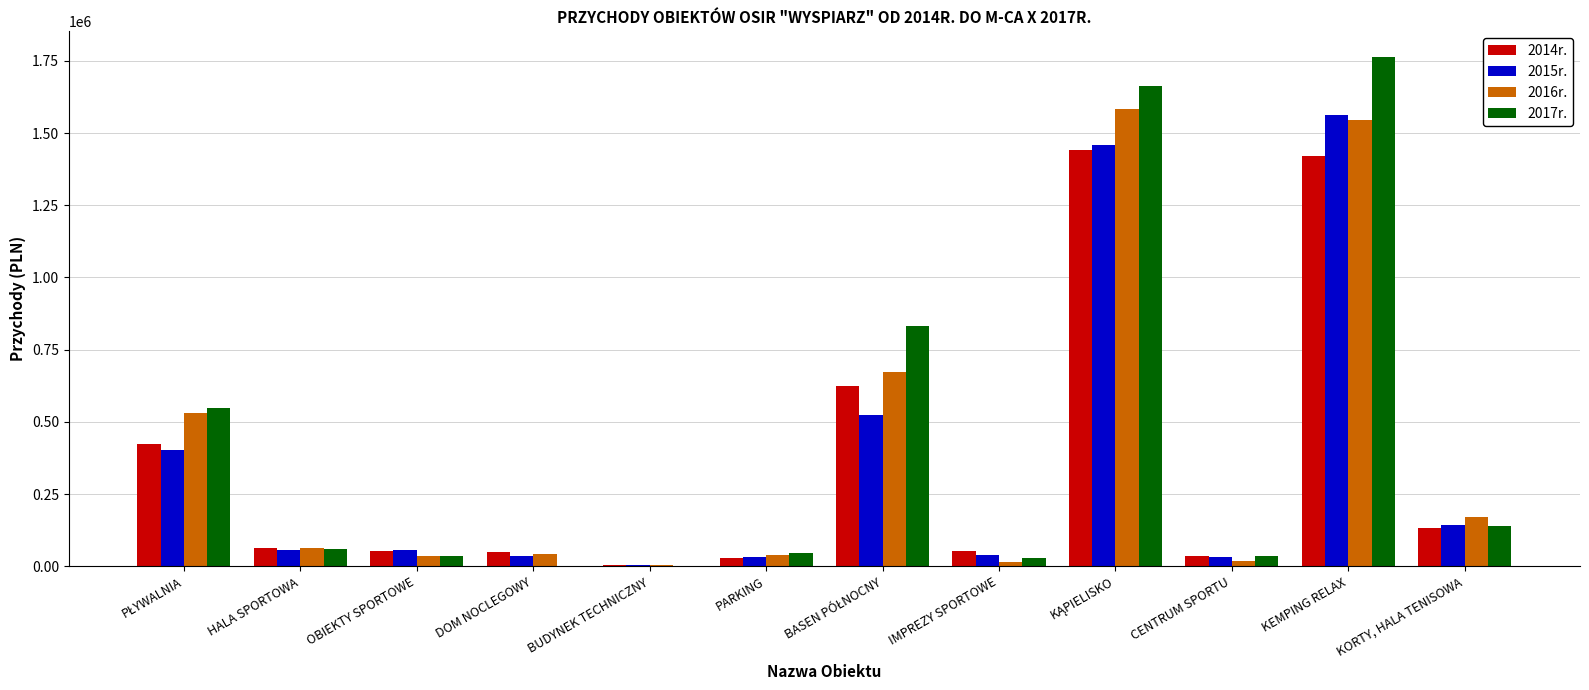

What is the maximum value for 2017r.?

1763876.8